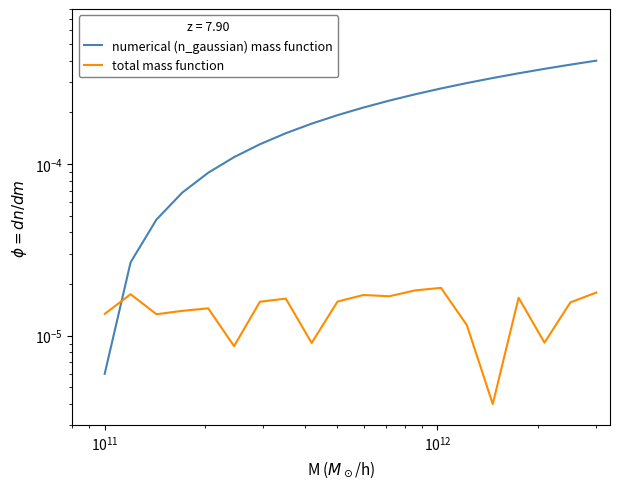

At which category does total mass function reach its first local valley?

$\mathdefault{10^{11}}$